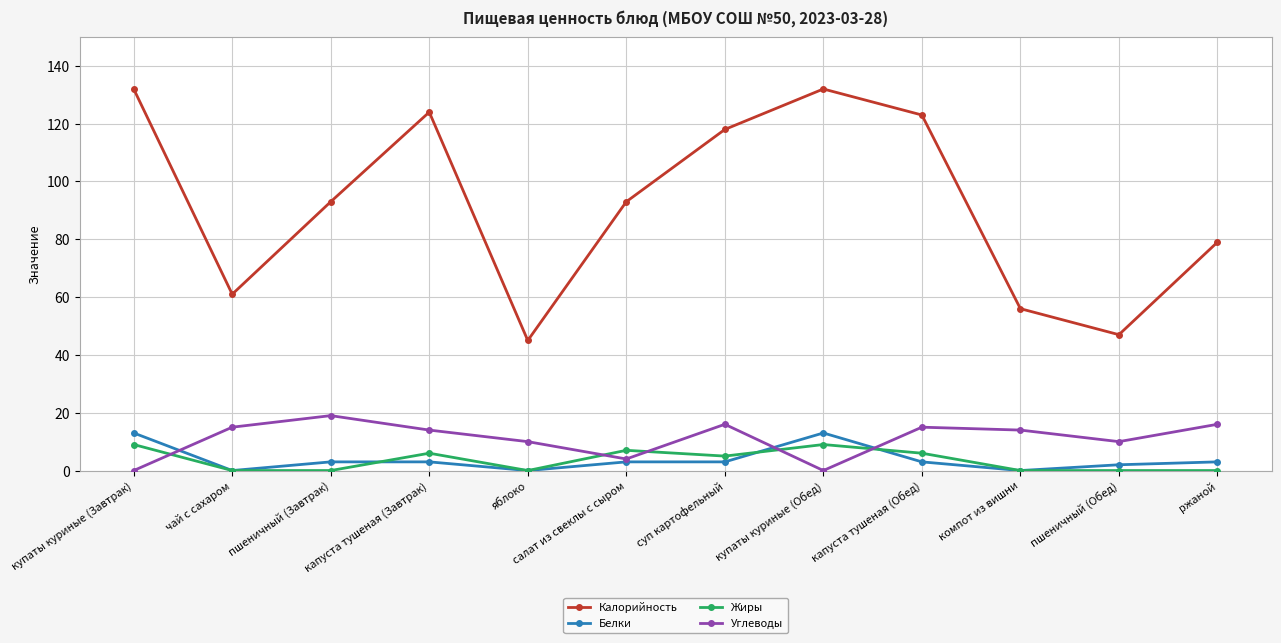

What value does the Белки series have at салат из свеклы с сыром?

3